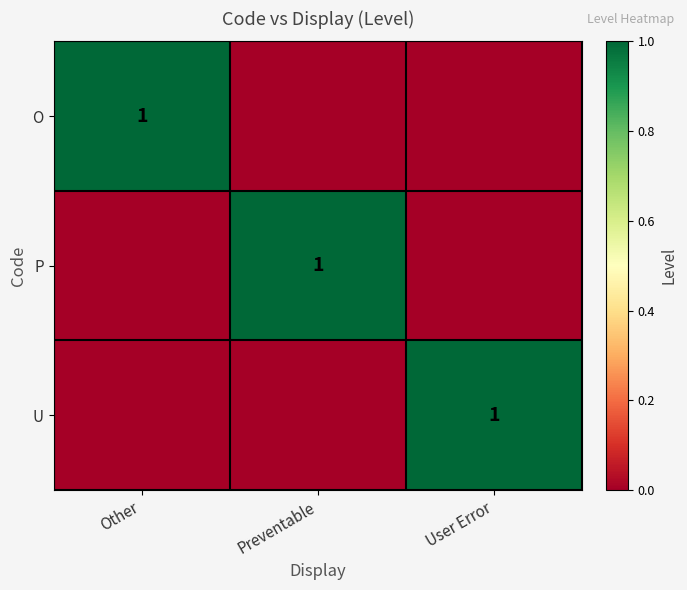

The value of U at User Error is 1. True or false?

True